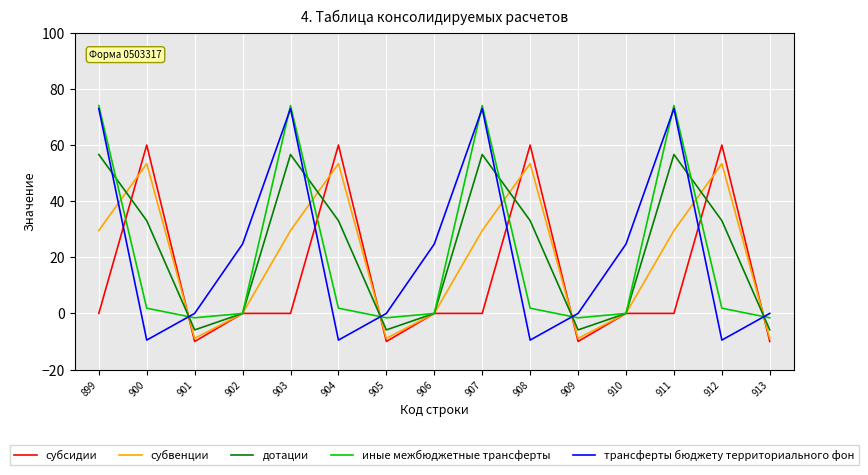

True or false: субсидии and субвенции cross at least once.

True